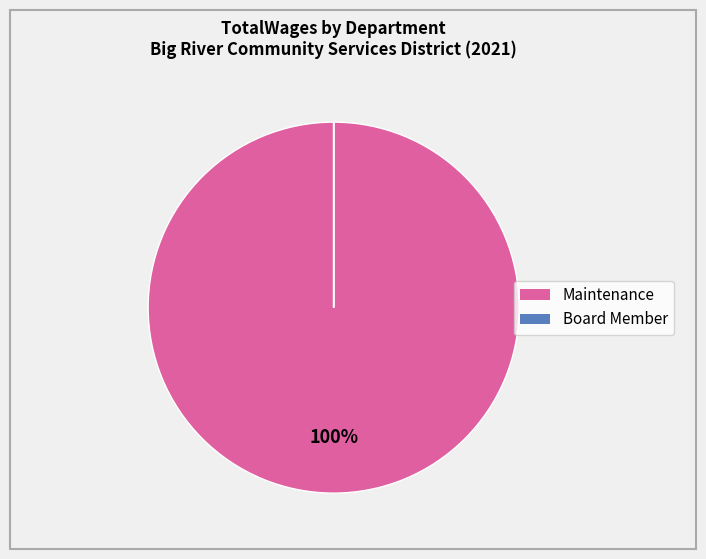

To the nearest percent, what is the average slice percentage?

50%